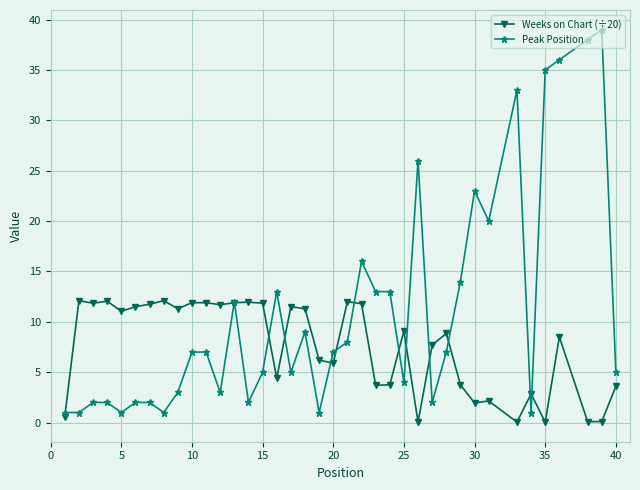

True or false: Weeks on Chart (÷20) has more than 0 points higher than both neighbors.

True